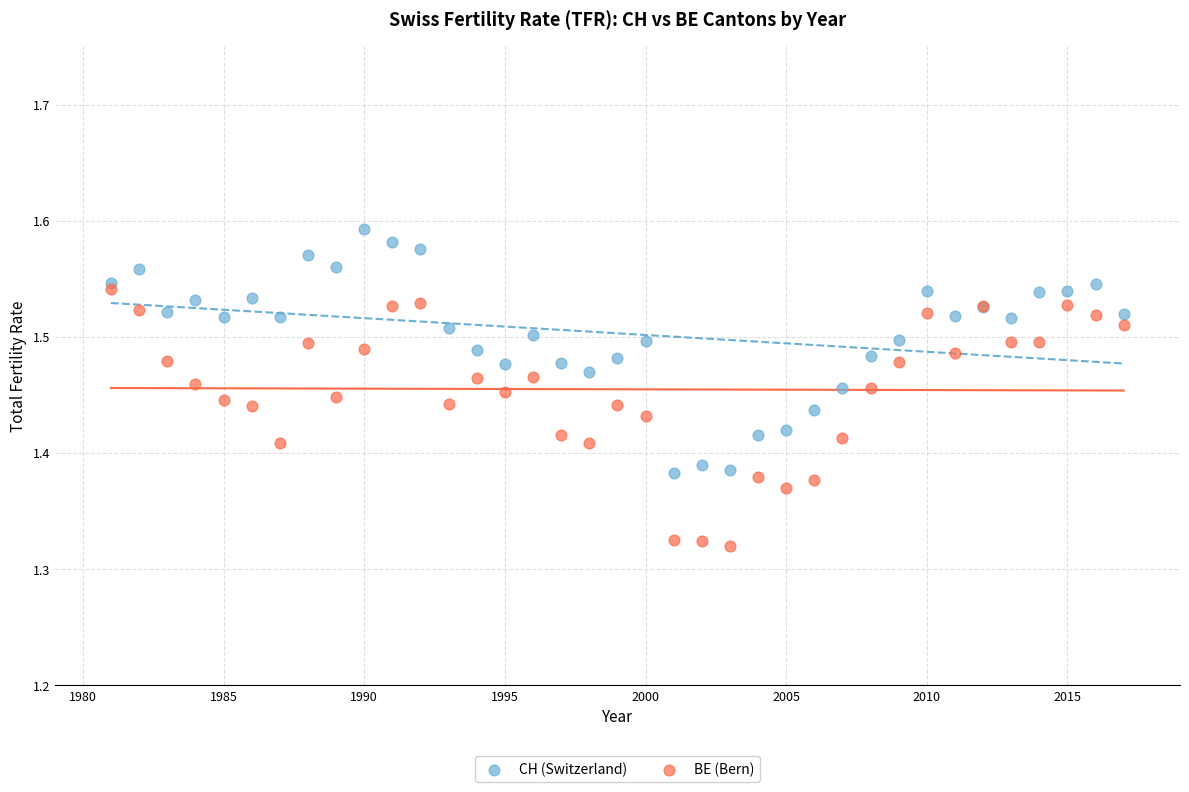

What are all the series names shown in the legend?

CH (Switzerland), BE (Bern)